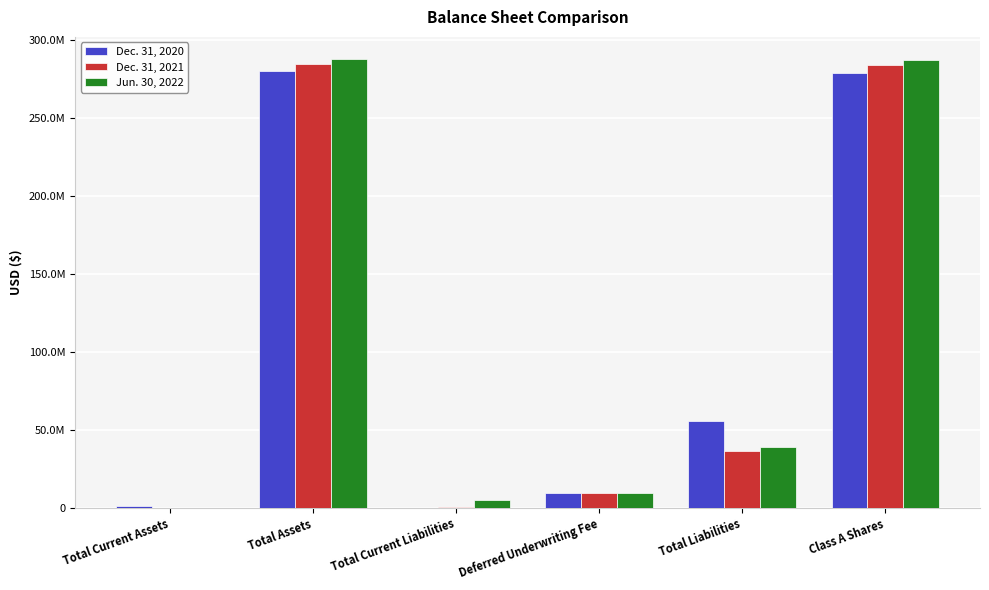

True or false: Jun. 30, 2022 has a value of 9660000 at Deferred Underwriting Fee.

True